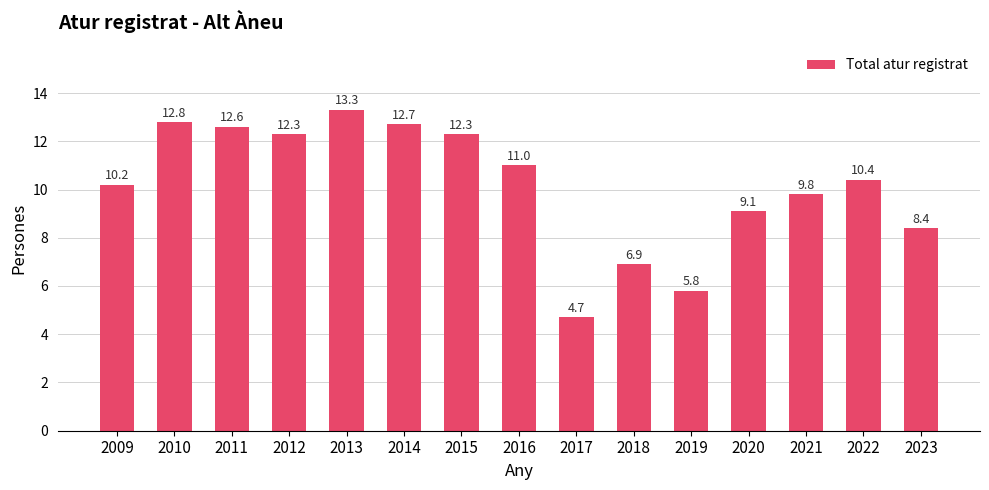

What is the change in value from 2014 to 2021?

-2.9